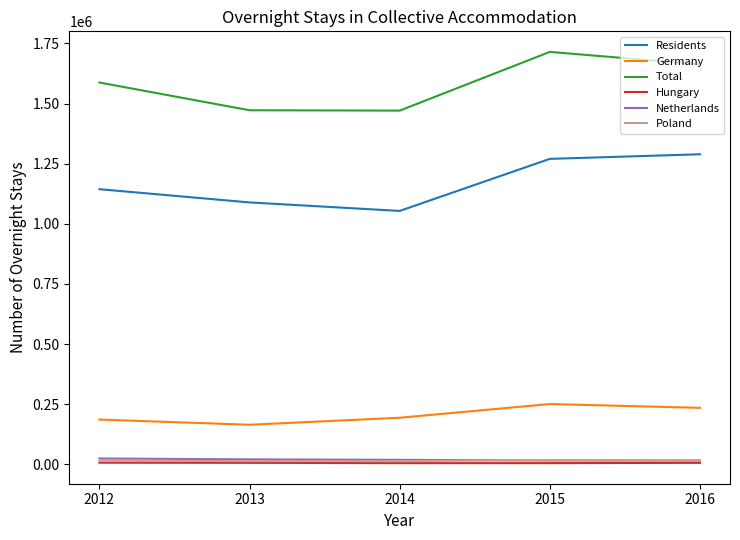

At which category does Hungary reach its first local valley?

2014